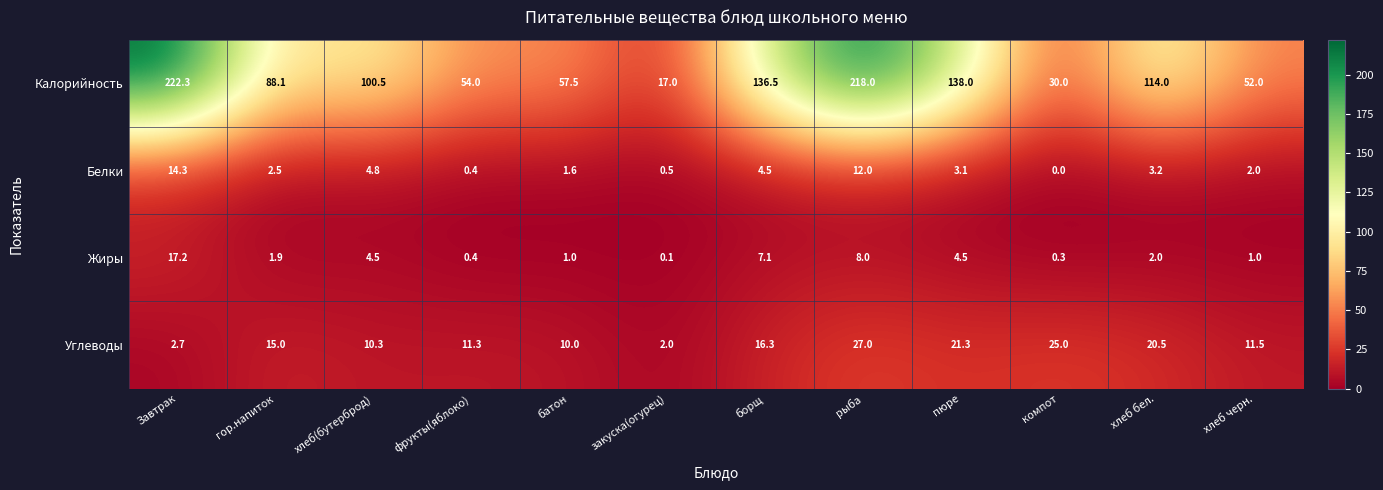

True or false: Углеводы has a value of 5.8 at батон.

False